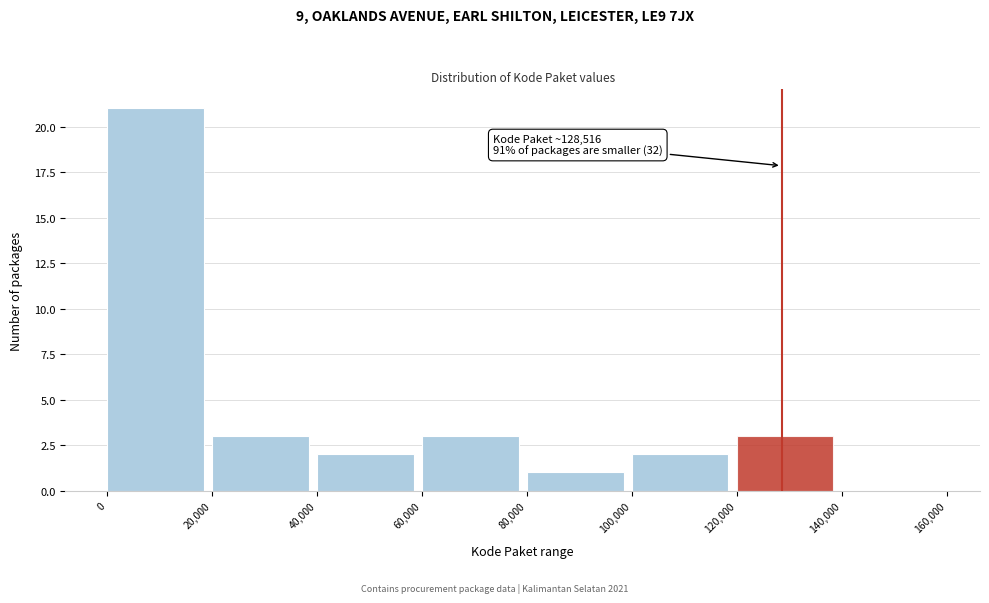

Which range on the x-axis has the tallest bar?

0 to 20,000